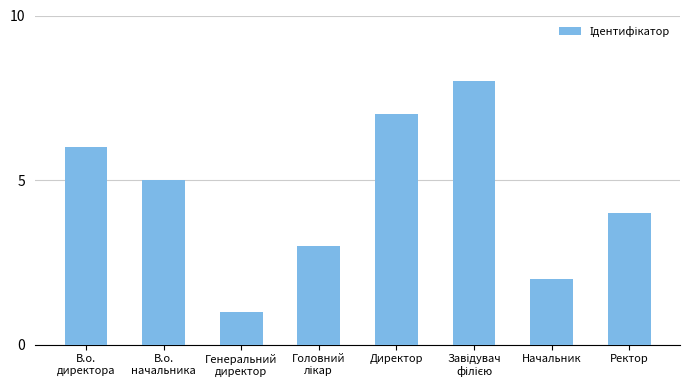

What is the difference between the maximum and minimum values?

7